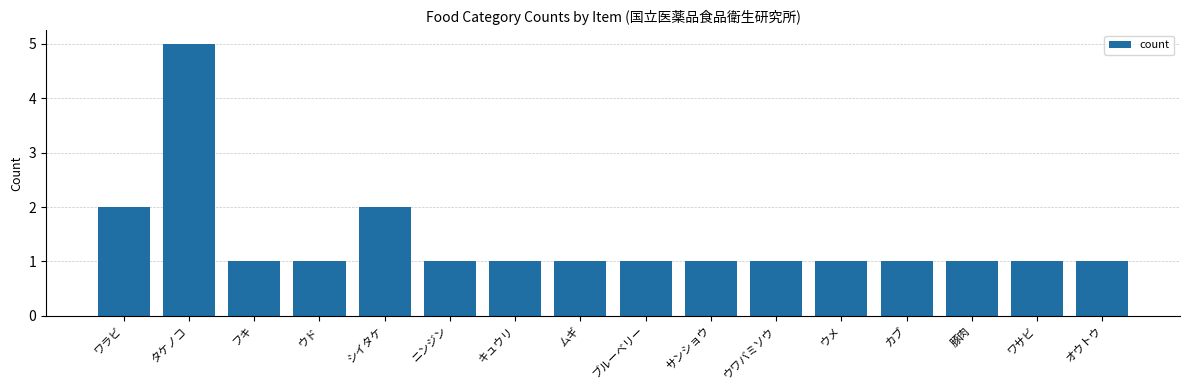

What is the label of the 3rd bar from the left?

フキ